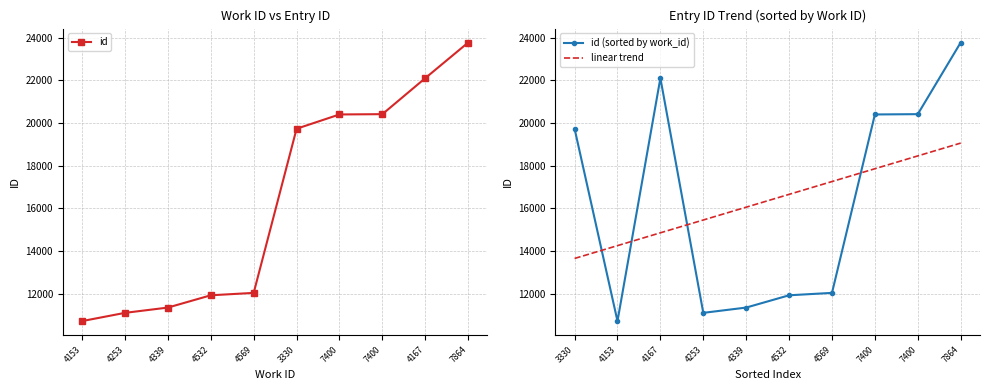

True or false: id (sorted by work_id) has more than 0 interior local peaks.

True